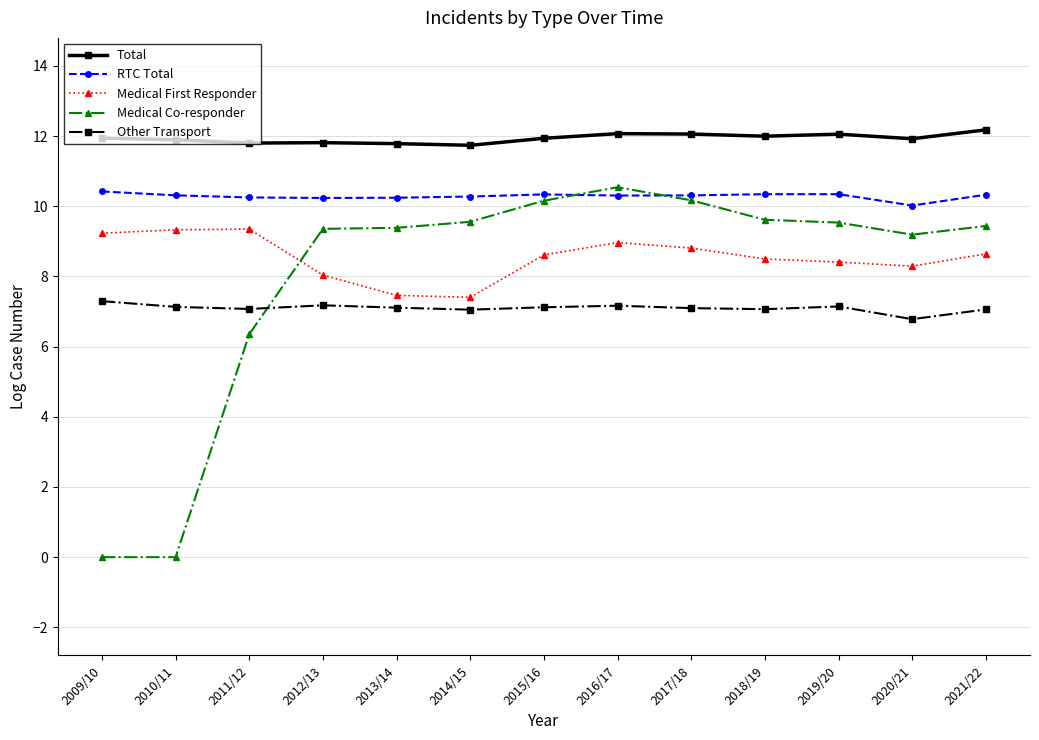

What is the sum of all Medical First Responder values?

111.1